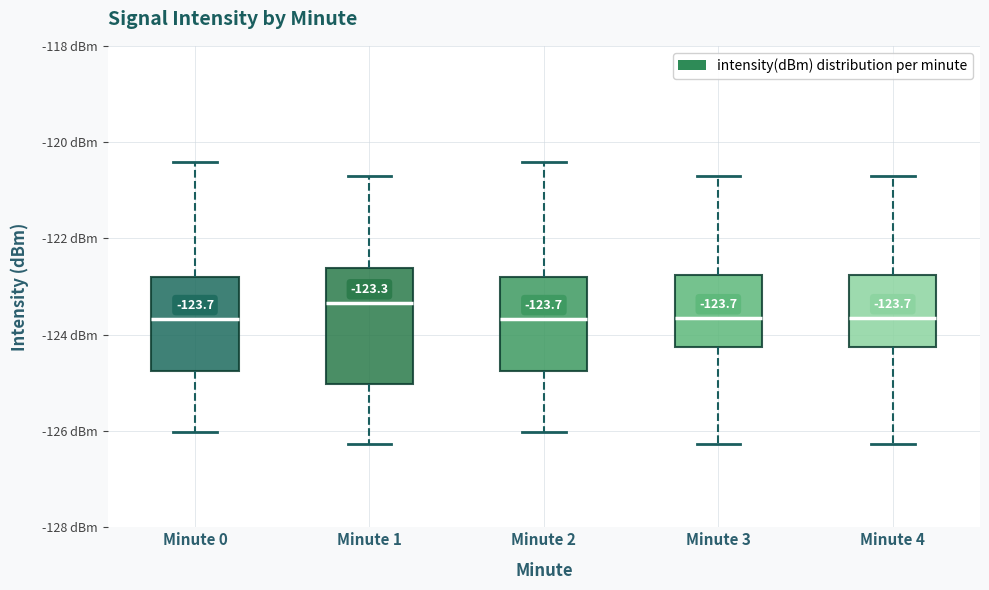

Which box has the highest median line?

Minute 1